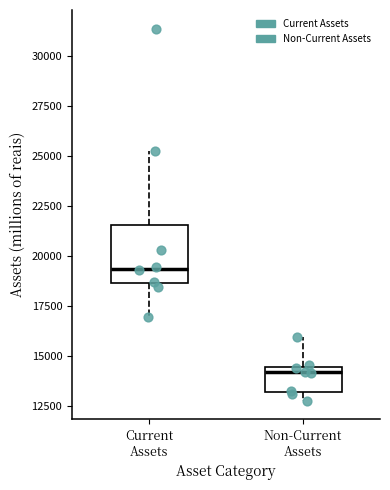

Reading left to right, transcribe this box plot: for each box, give where its median line is, the range the box spans, and where its two whiskers end, as read against the y-axis. The values are not printed on the chart, so give them approximately, as read against the axis.

Current Assets: median 19500, box 18500 to 21500, whiskers 17000 to 25000
Non-Current Assets: median 14000, box 13000 to 14500, whiskers 13000 (just below the box's lower edge) to 16000